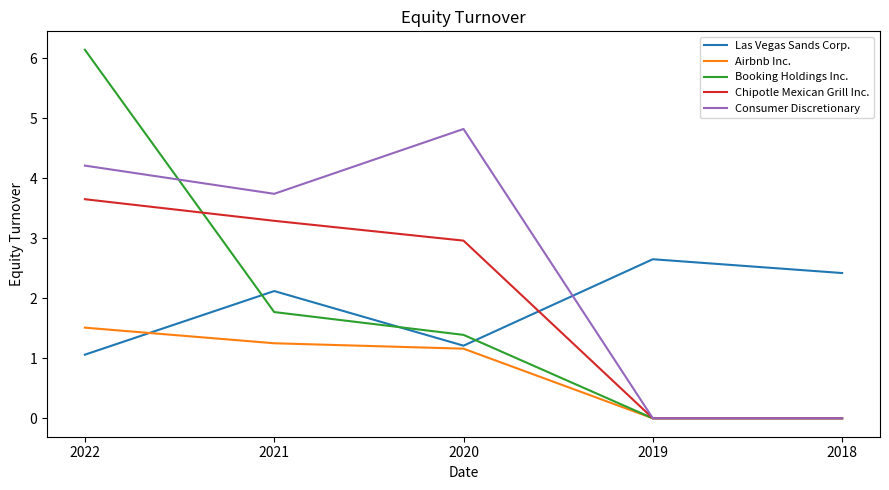

The value of Chipotle Mexican Grill Inc. at 2022 is 2.5. True or false?

False